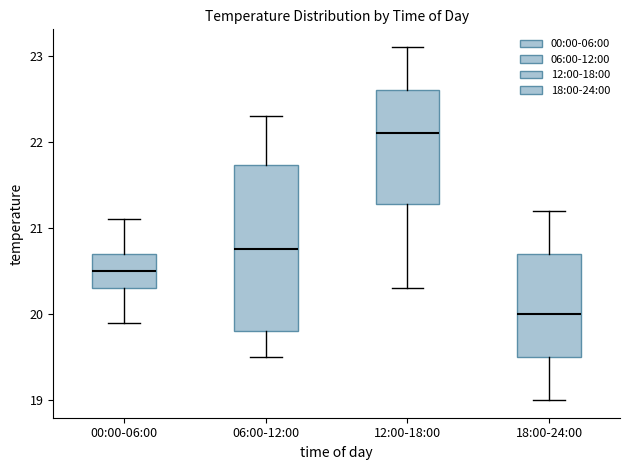

Reading left to right, transcribe this box plot: for each box, give where its median line is, the range the box spans, and where its two whiskers end, as read against the y-axis. The values are not printed on the chart, so give them approximately, as read against the axis.

00:00-06:00: median 20.5, box 20.3 to 20.7, whiskers 19.9 to 21.1
06:00-12:00: median 20.8, box 19.8 to 21.7, whiskers 19.5 to 22.3
12:00-18:00: median 22.1, box 21.3 to 22.6, whiskers 20.3 to 23.1
18:00-24:00: median 20.0, box 19.5 to 20.7, whiskers 19.0 to 21.2